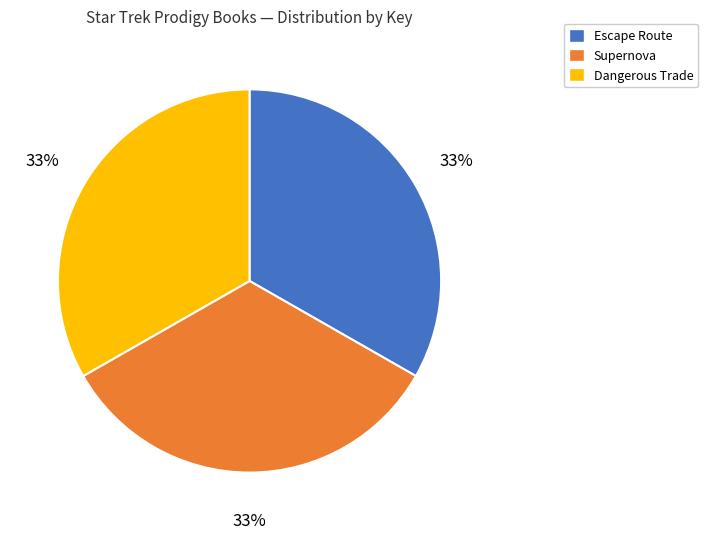

Does Supernova represent more than half of the total?

No